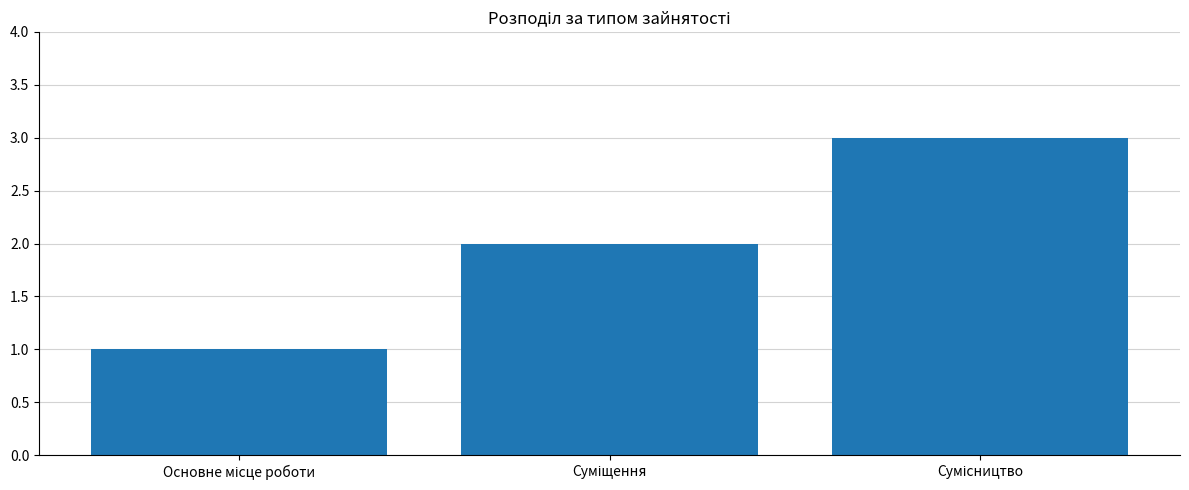

What is the sum of all values?

6